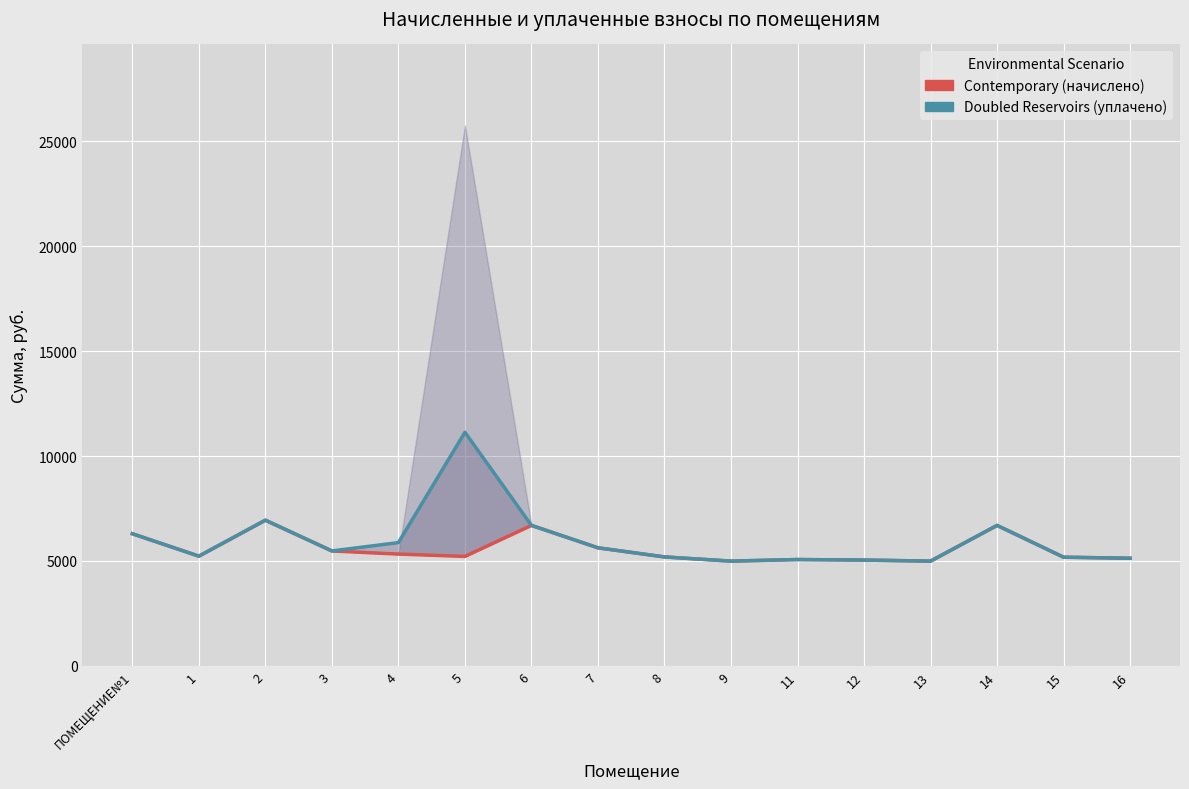

What is the difference between the second highest and second lowest values in the Contemporary (начислено) series?

1701.5